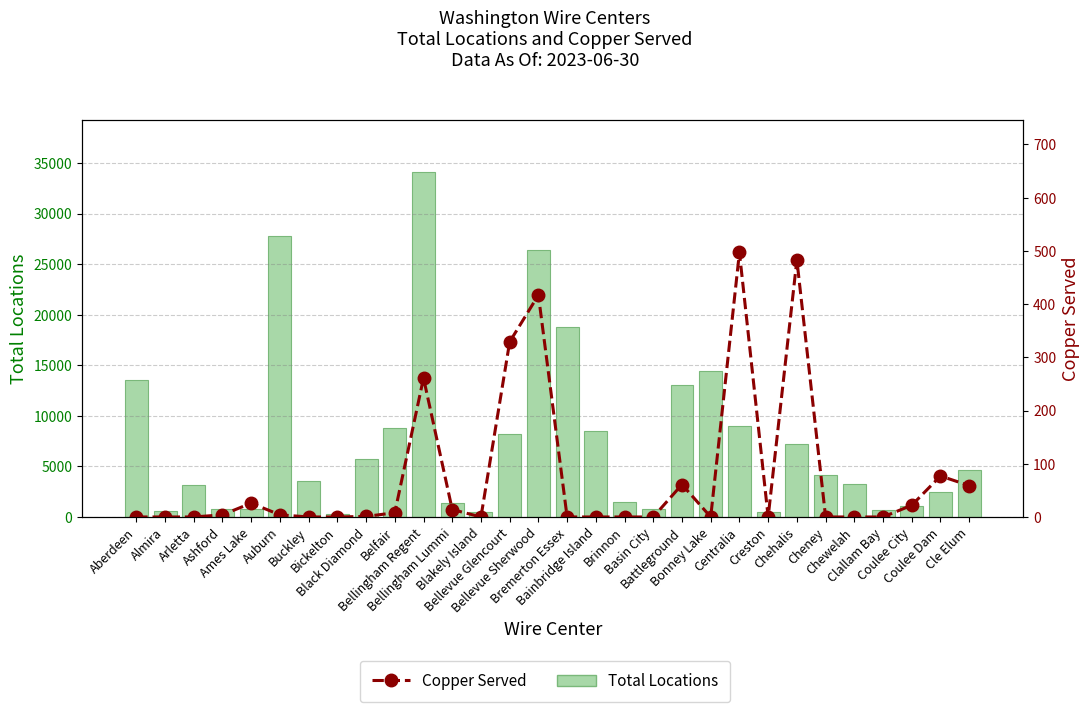

What is the difference between the second highest and second lowest values in the Total Locations series?

27299